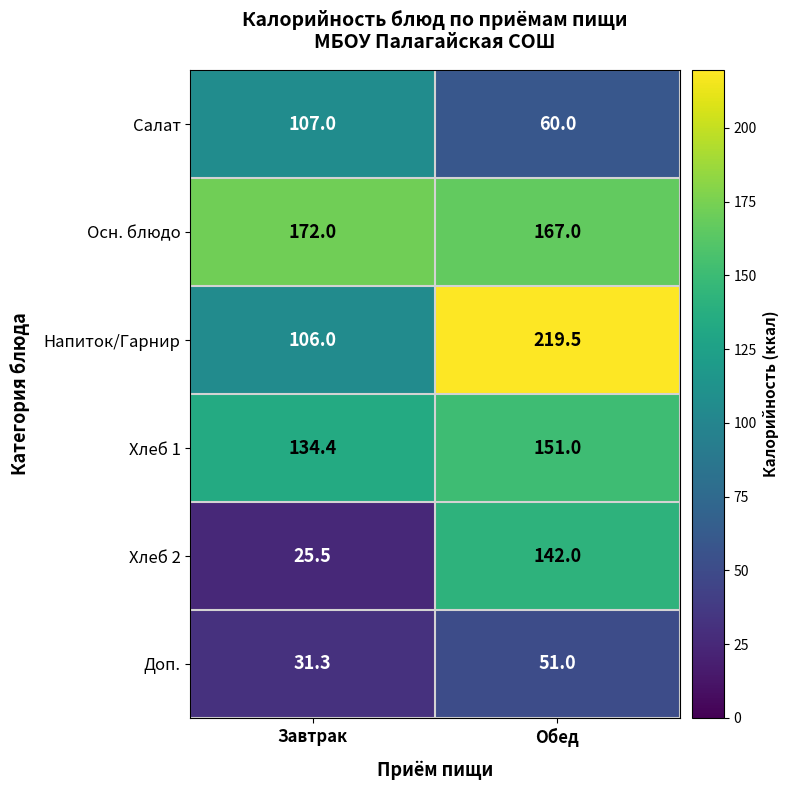

Reading left to right, what are all the values shown in this chart?

Салат: Завтрак=107.0	Обед=60.0
Осн. блюдо: Завтрак=172.0	Обед=167.0
Напиток/Гарнир: Завтрак=106.0	Обед=219.5
Хлеб 1: Завтрак=134.4	Обед=151.0
Хлеб 2: Завтрак=25.5	Обед=142.0
Доп.: Завтрак=31.3	Обед=51.0